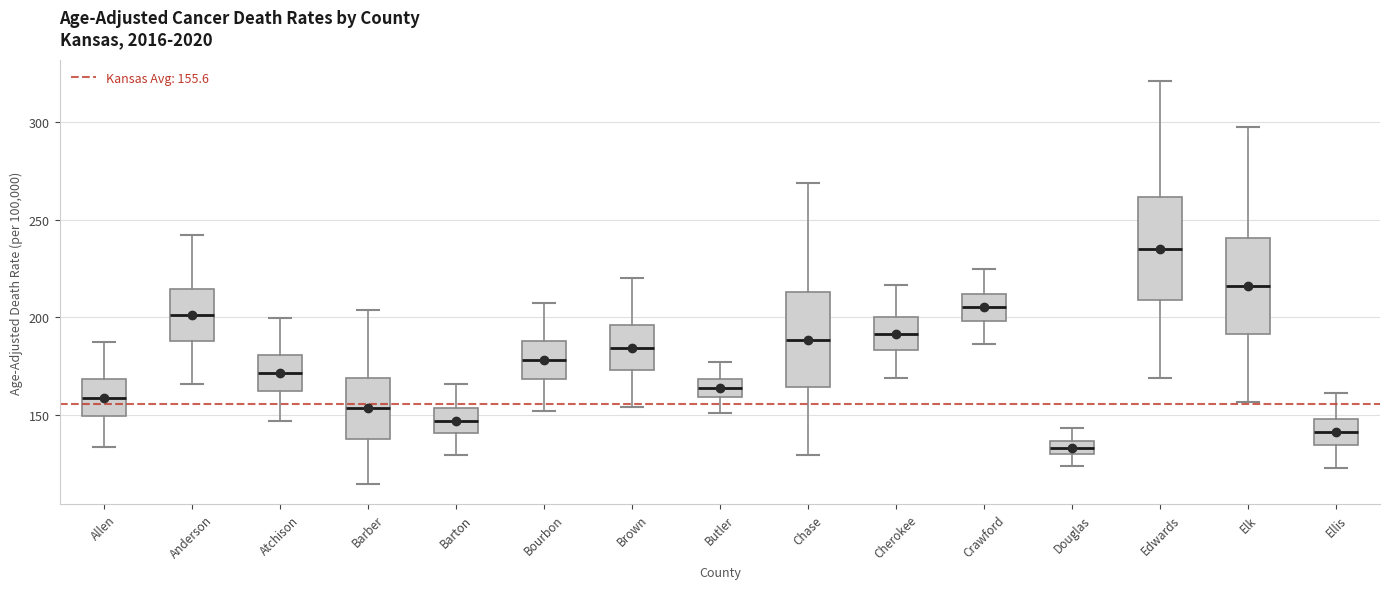

Where is the upper edge of the box for Cherokee on the y-axis? The values are not printed on the chart, so give them approximately, as read against the axis.

200